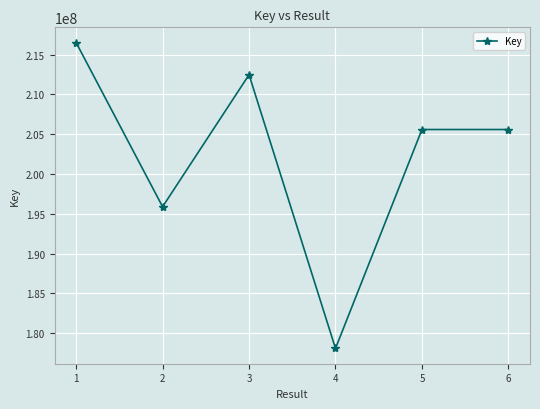

What is the difference between the second highest and minimum values?

34376033